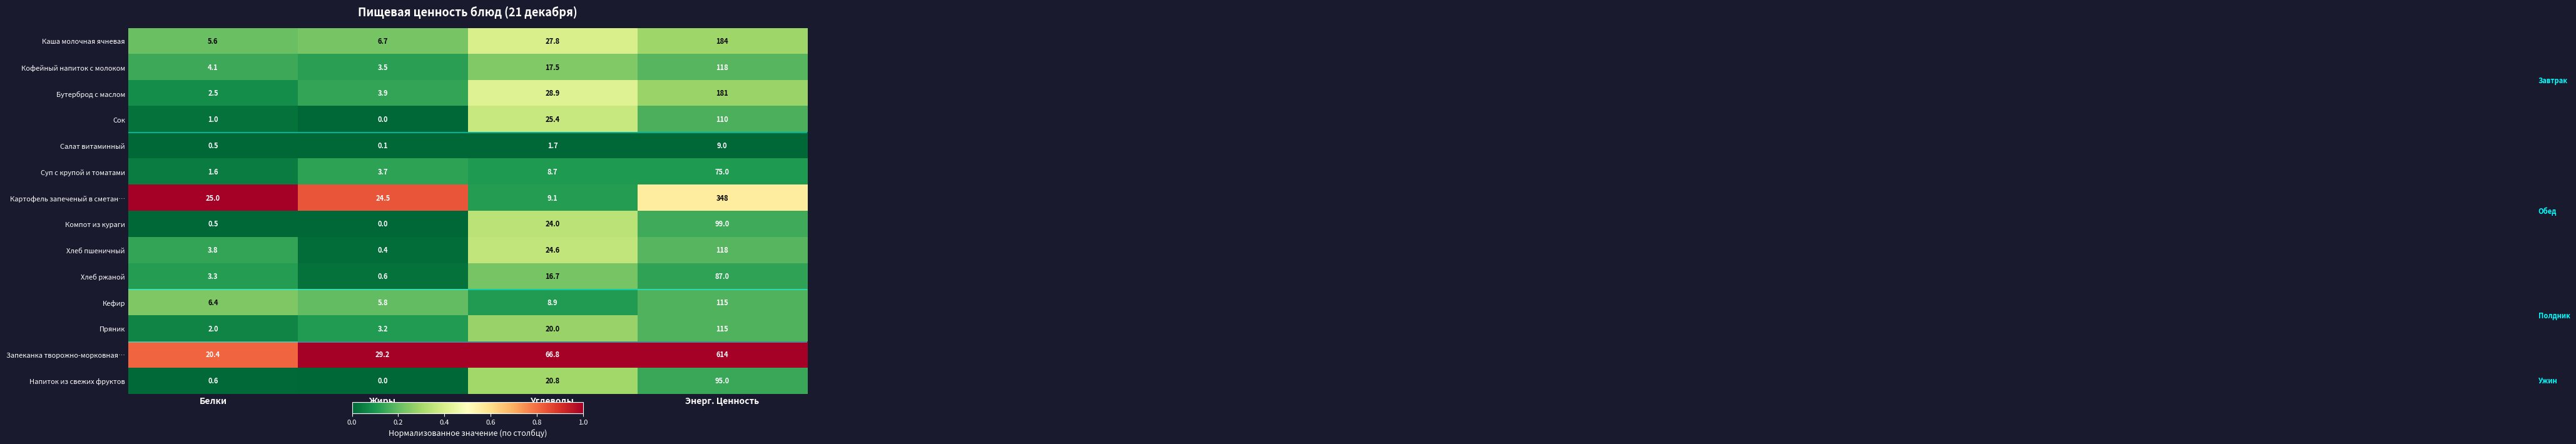

At which category does the chart reach its minimum across all series?

Жиры